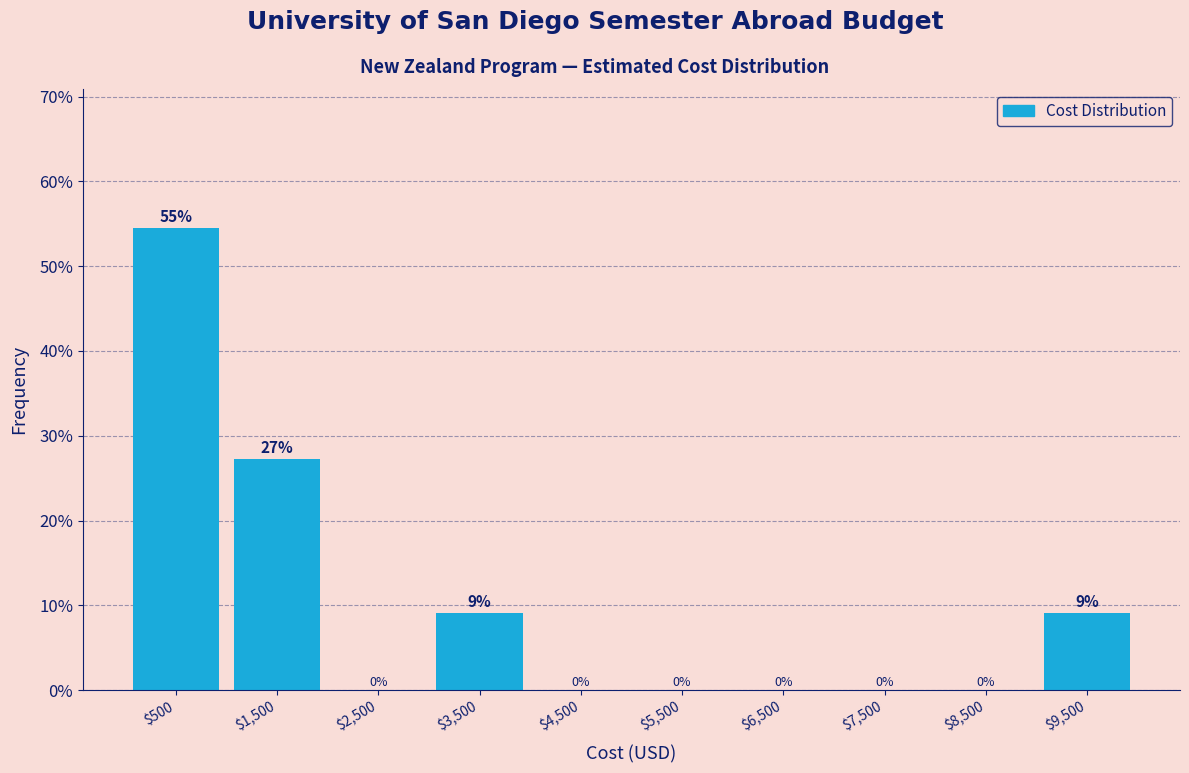

Over which range of the x-axis is the bar tallest?

0 to 1000